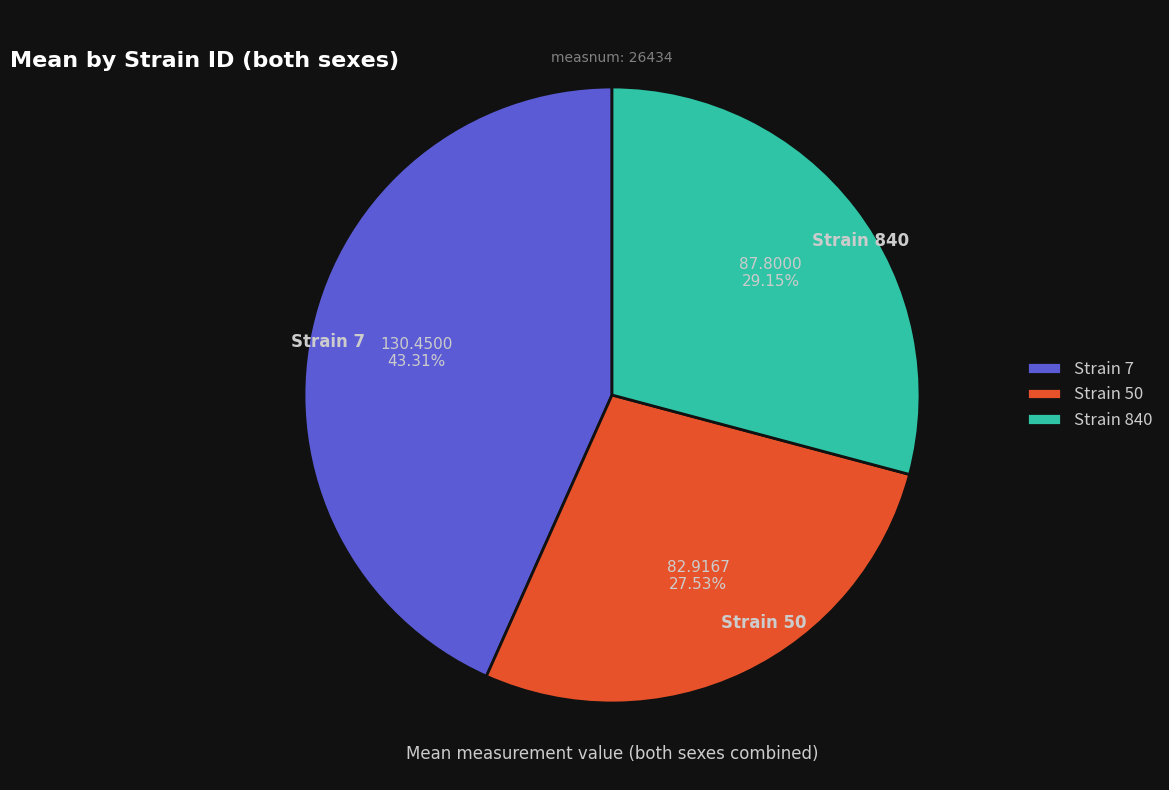

To the nearest percent, what is the difference between the largest and smallest slice percentages?

16%